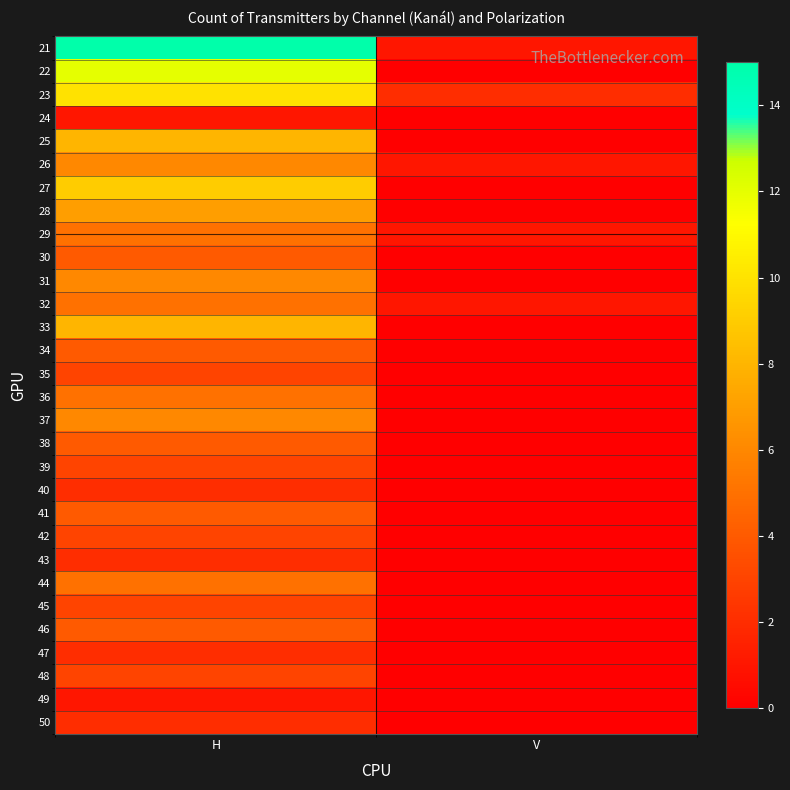

At H, list the series in order from smallest to largest.

24, 49, 40, 43, 47, 50, 35, 39, 42, 45, 48, 30, 34, 38, 41, 46, 29, 32, 36, 44, 26, 31, 37, 28, 25, 33, 27, 23, 22, 21